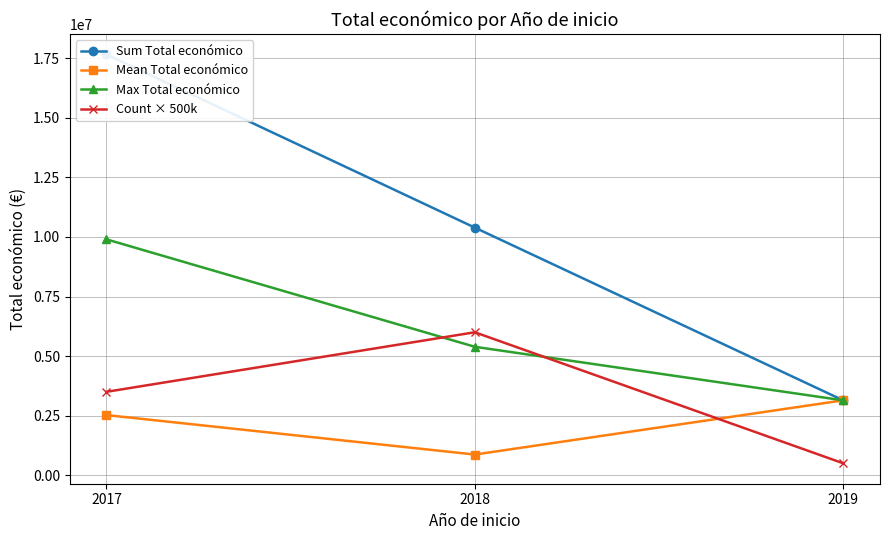

What is the average value of the Mean Total económico series?

2177189.4